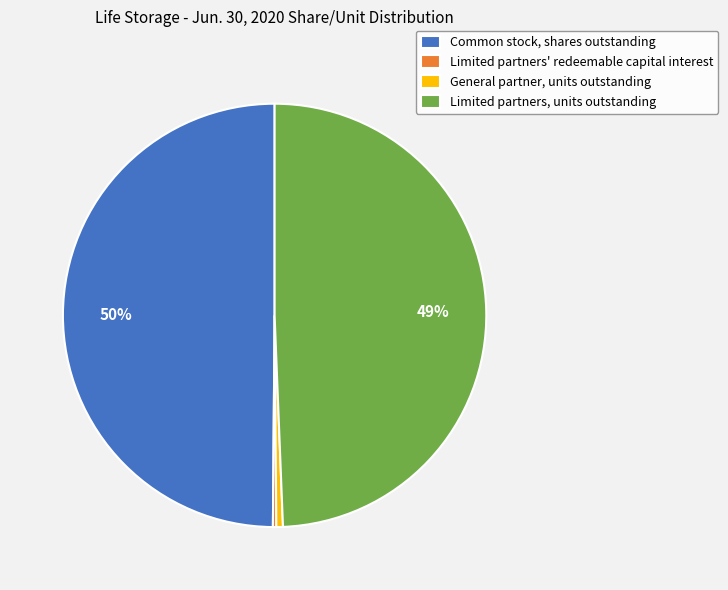

Which has a higher value, Common stock, shares outstanding or Limited partners, units outstanding?

Common stock, shares outstanding